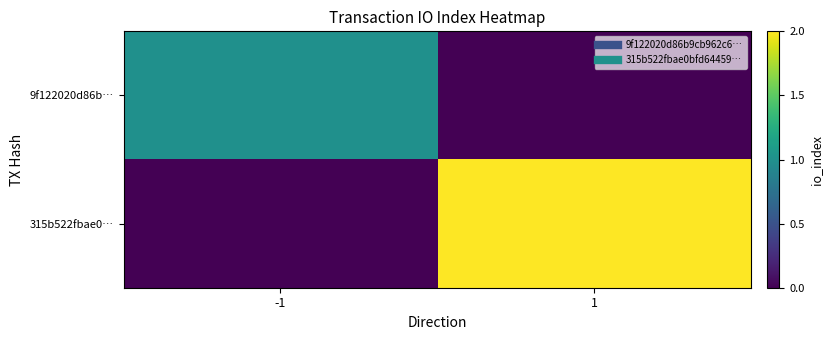

At which category is the sum across all series the highest?

1